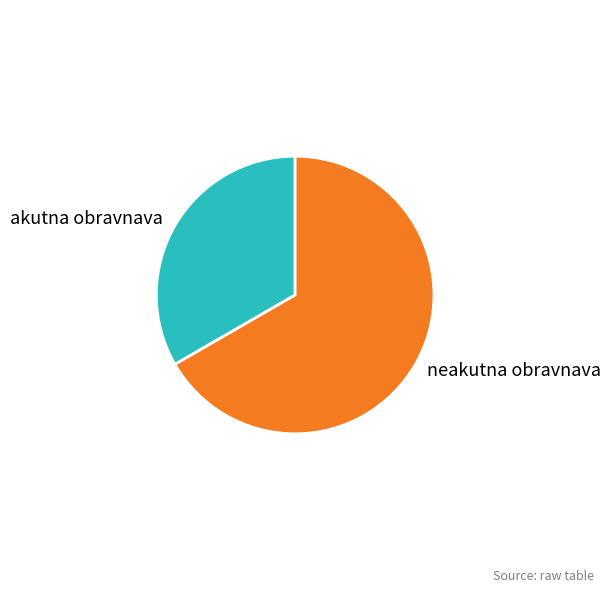

Which category has the biggest portion of the pie?

neakutna obravnava